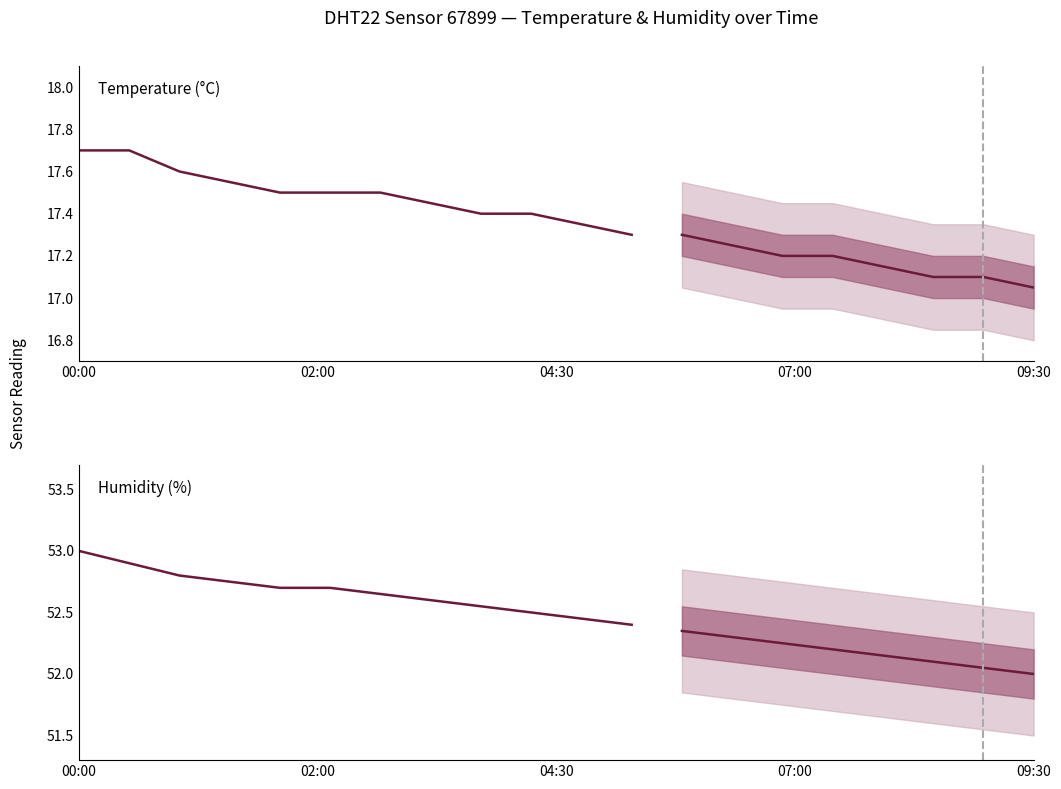

True or false: Humidity (%) has more than 0 interior local peaks.

False